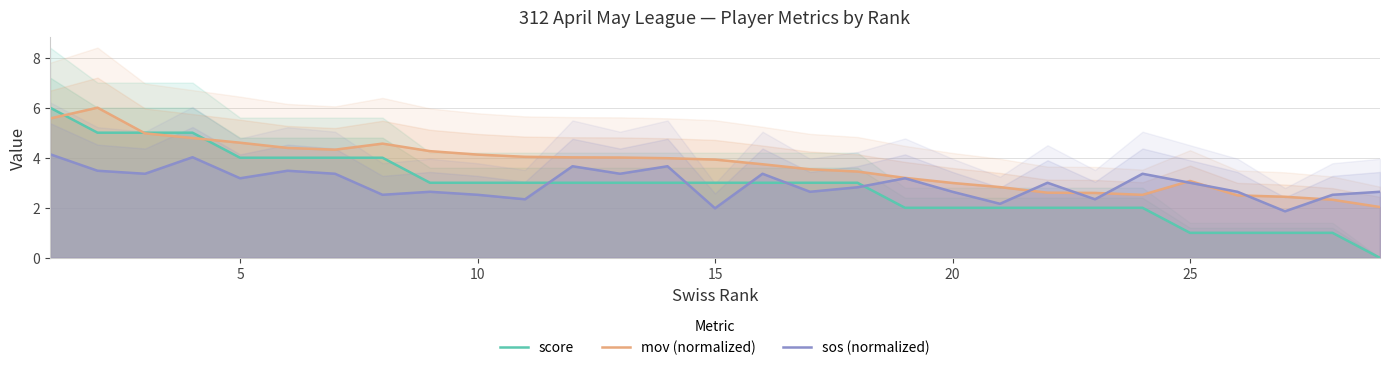

How many times do mov (normalized) and sos (normalized) cross each other?

7